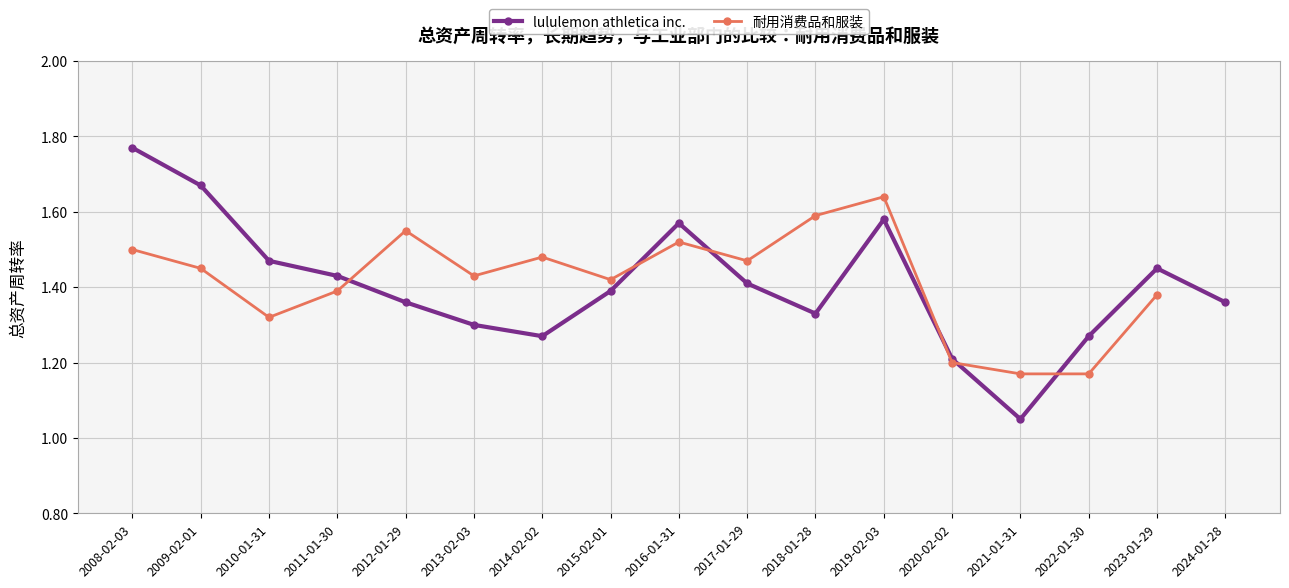

Rank the categories by value from highest to lowest.

2008-02-03, 2009-02-01, 2019-02-03, 2016-01-31, 2010-01-31, 2023-01-29, 2011-01-30, 2017-01-29, 2015-02-01, 2012-01-29, 2024-01-28, 2018-01-28, 2013-02-03, 2014-02-02, 2022-01-30, 2020-02-02, 2021-01-31